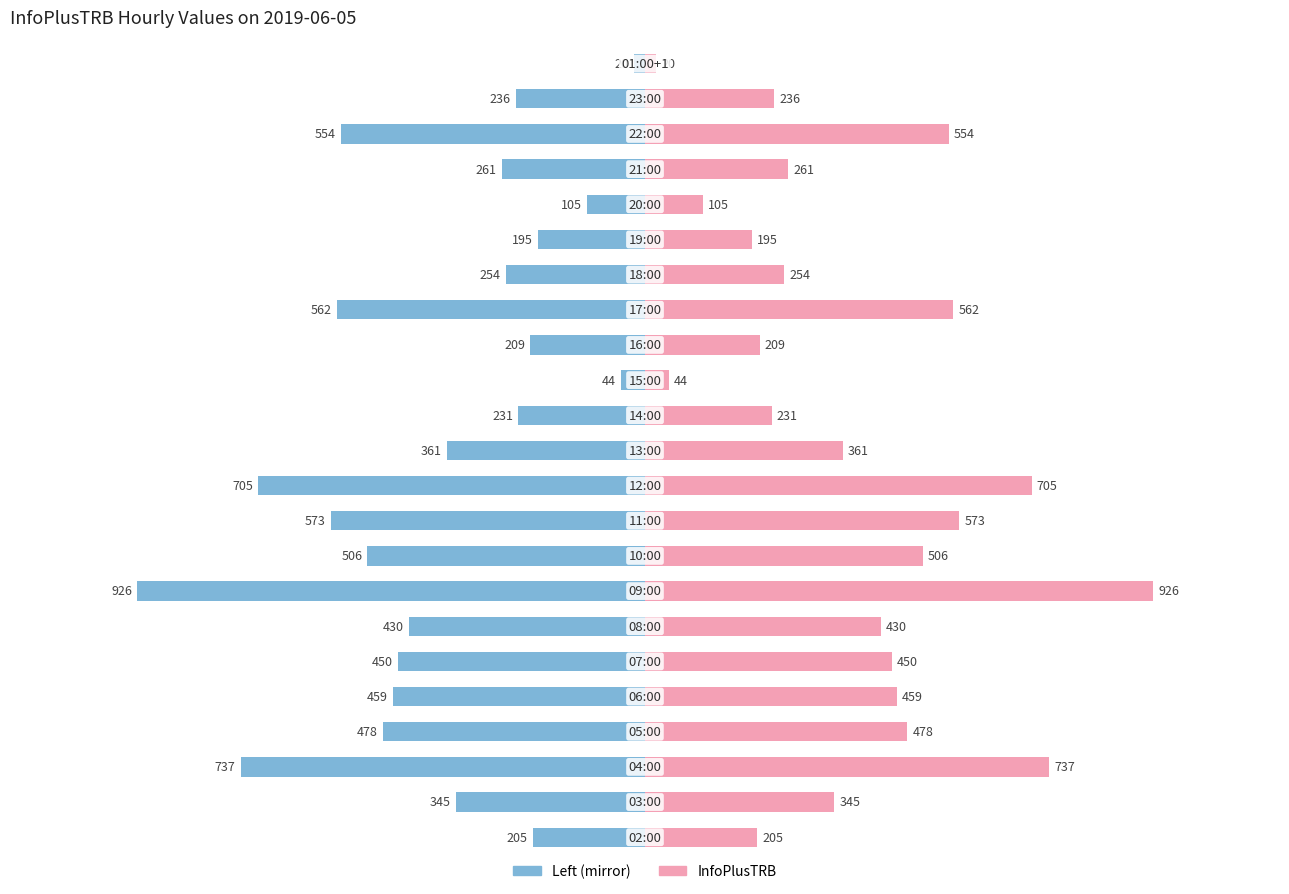

Which series has the largest total across all categories?

InfoPlusTRB (right)